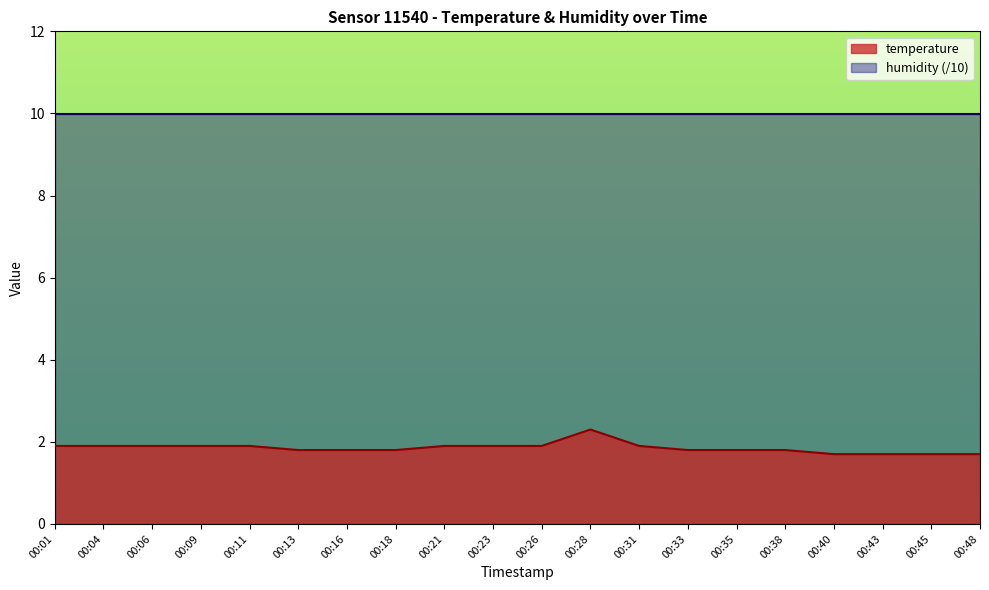

How many categories are shown in the chart?

20